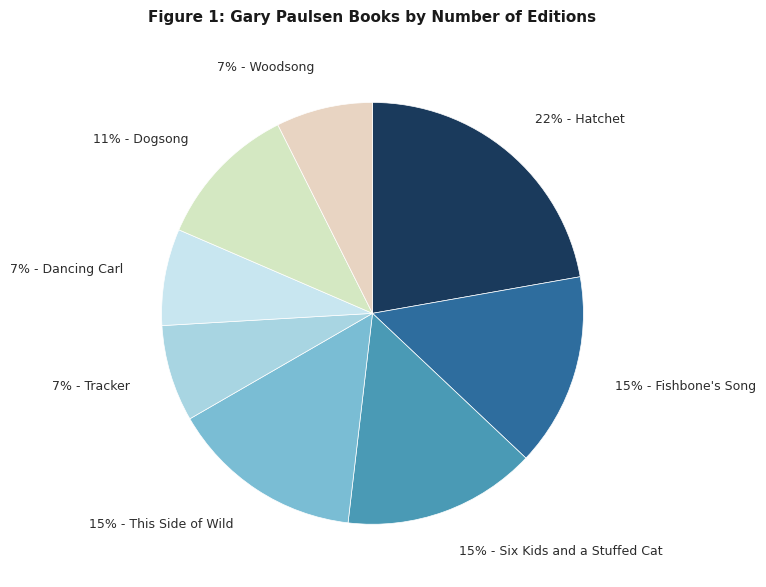

Is the sum of 7% - Dancing Carl and 15% - This Side of Wild greater than half?

No